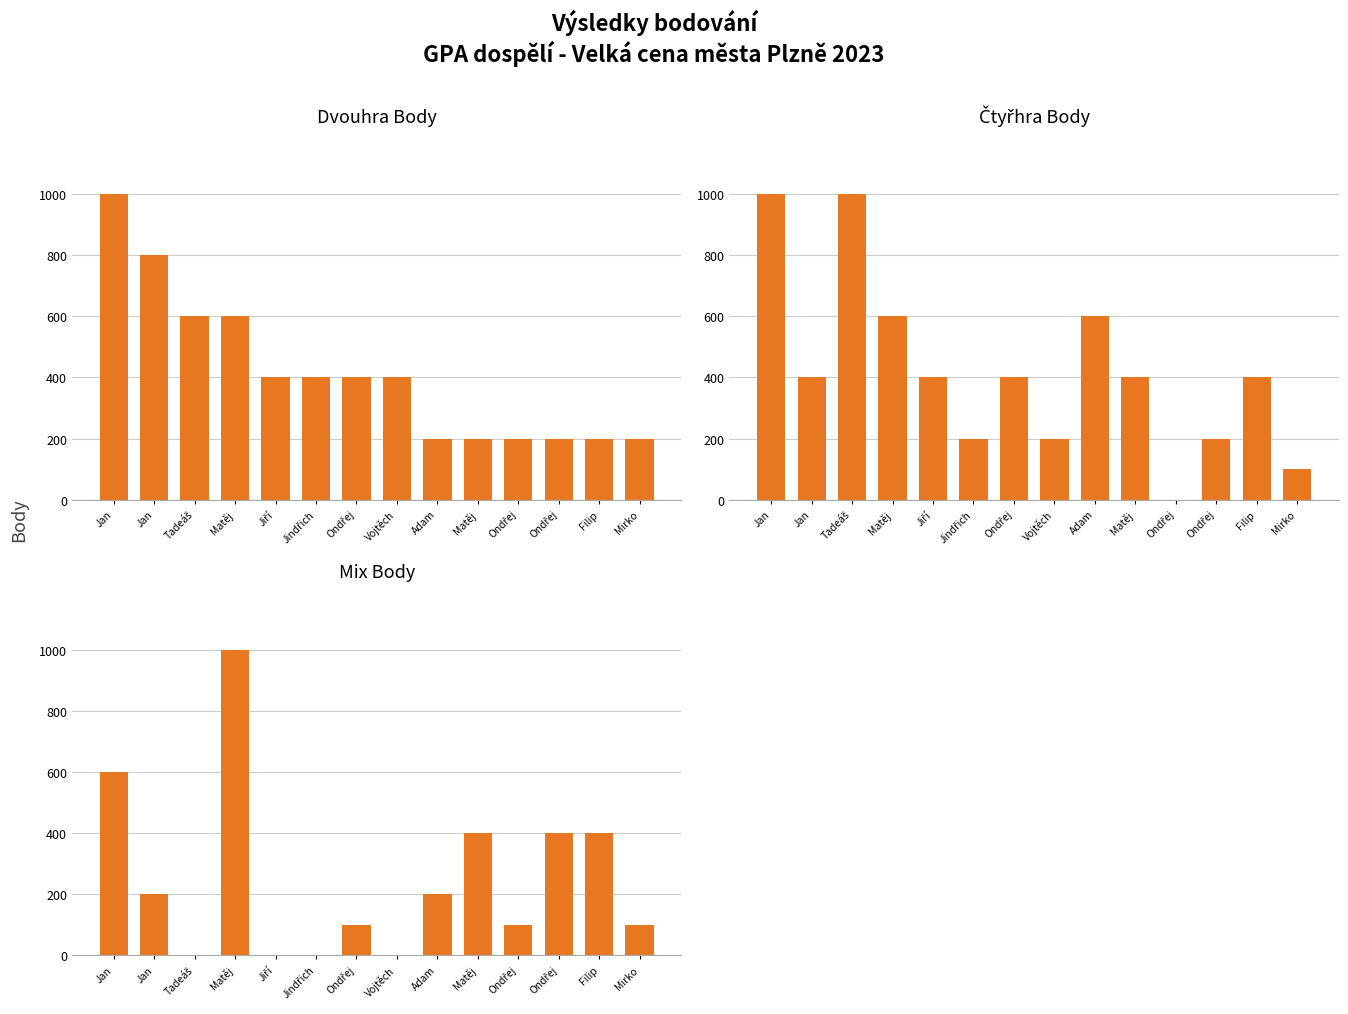

Where is Mix Body nearest to the value 500?

Jan